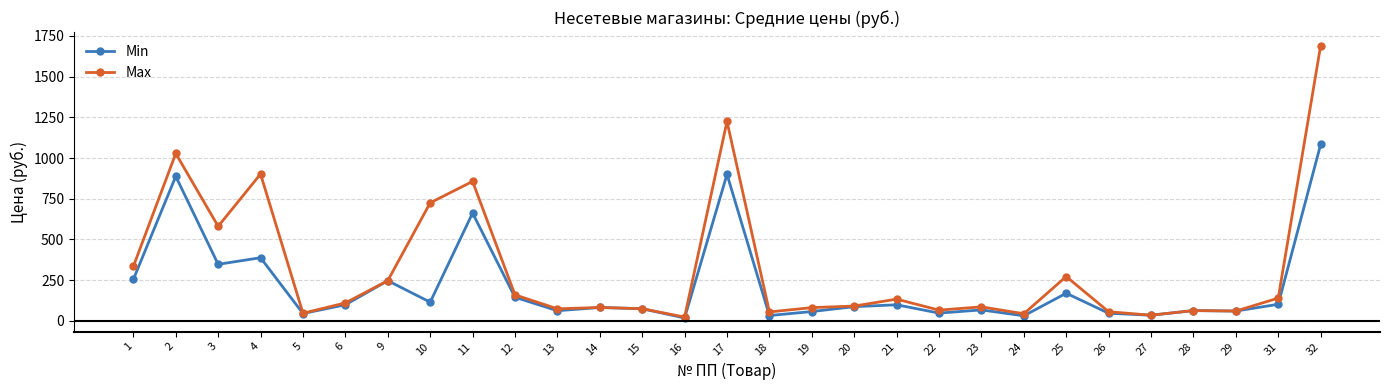

What is the maximum value shown in the chart?

1690.0